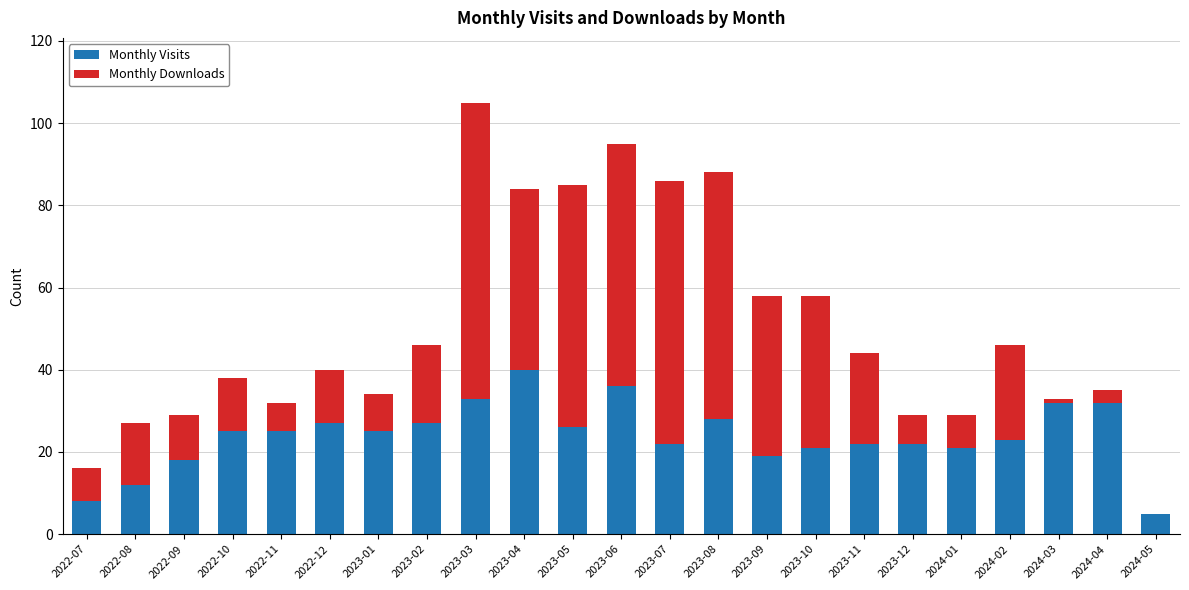

The value of Monthly Visits at 2023-07 is 22. True or false?

True